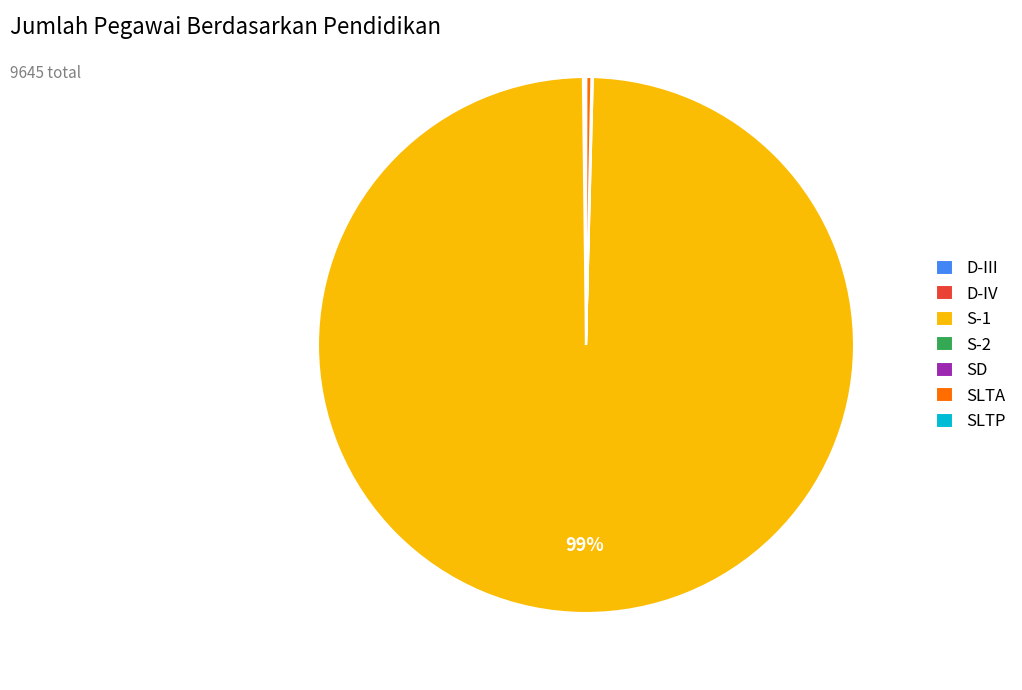

To the nearest percent, what is the average slice percentage?

14%